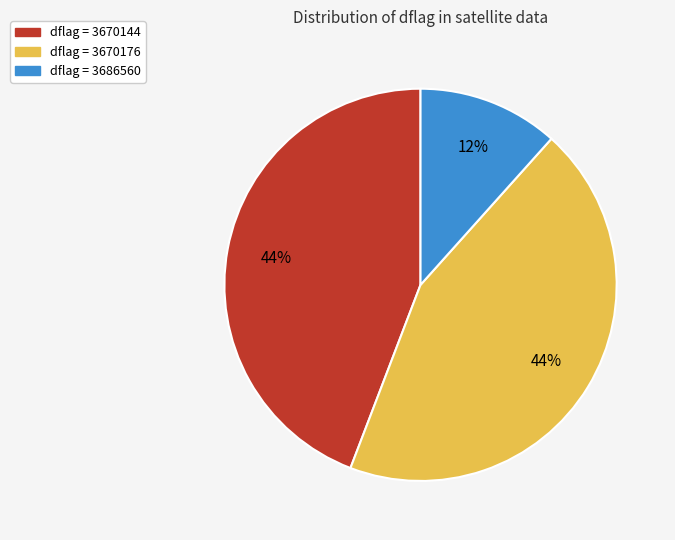

To the nearest percent, what percentage of the pie is dflag = 3686560?

12%